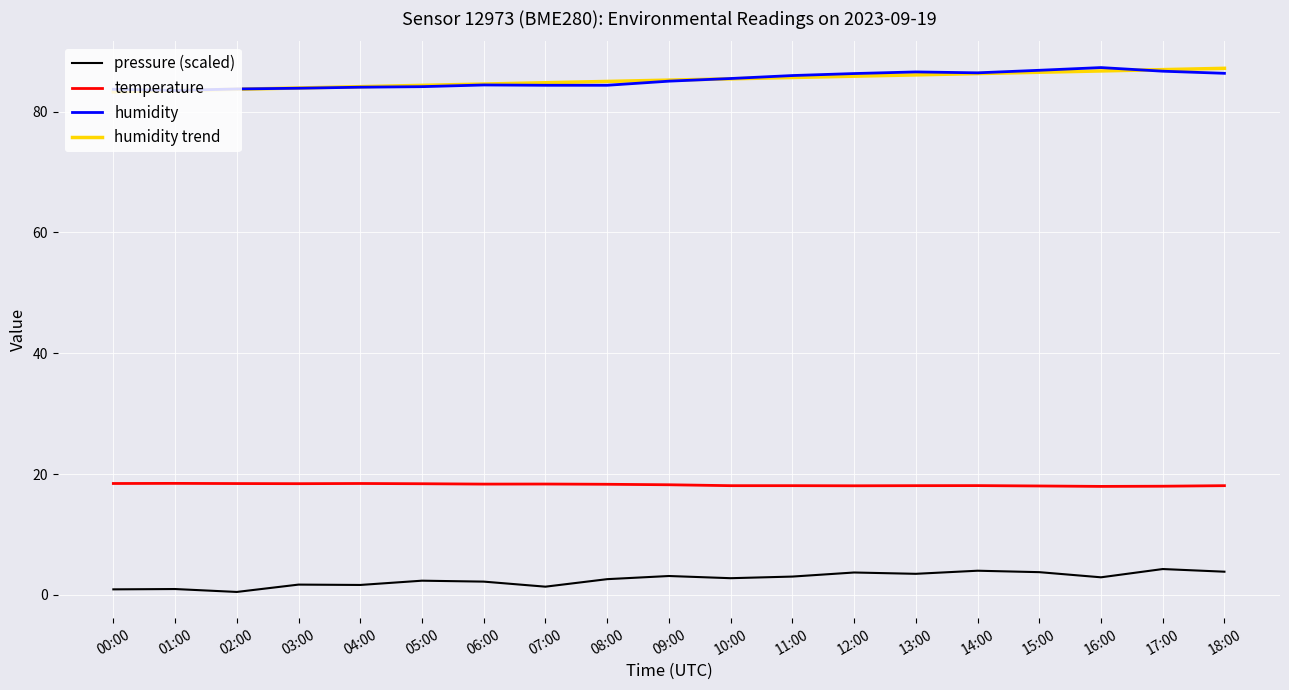

The temperature series shows 31.5 at 16:00. True or false?

False